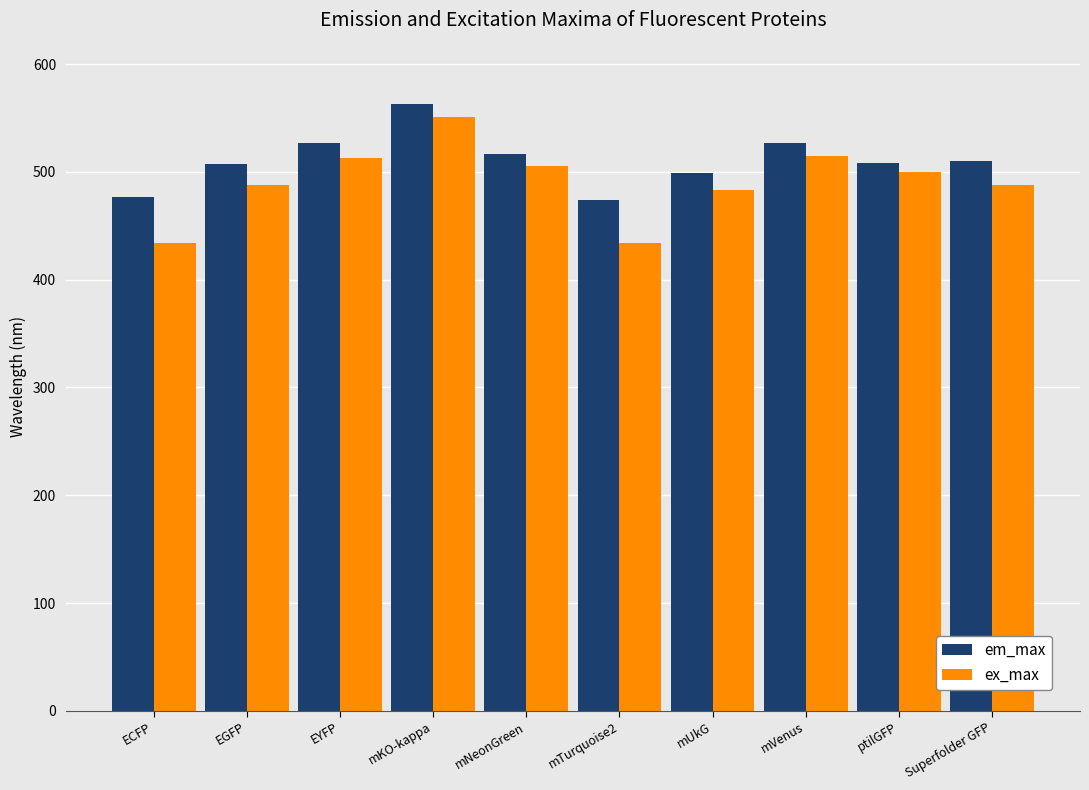

The em_max series shows 507 at EGFP. True or false?

True